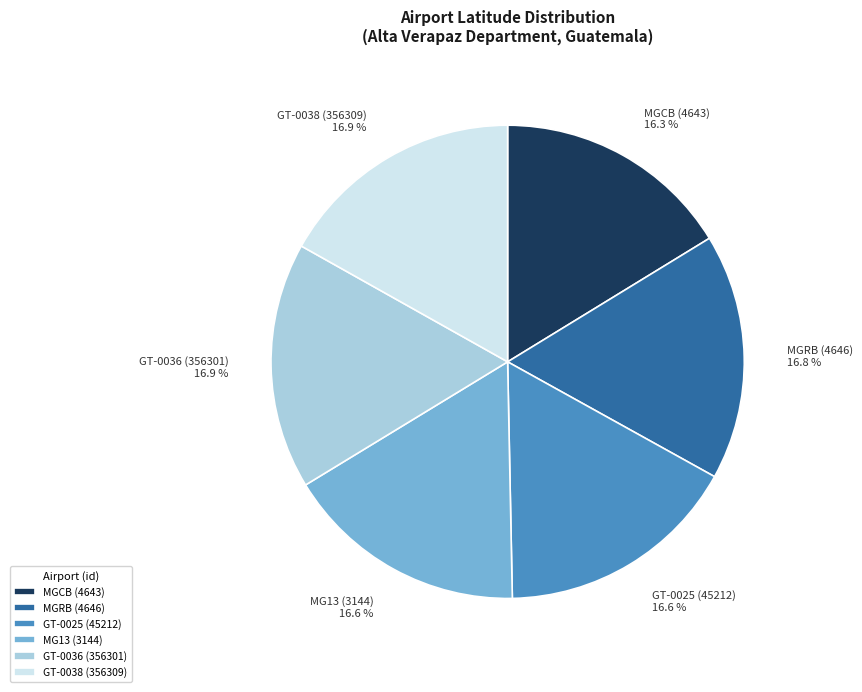

Approximately how many times larger is the value at MGRB (4646) compared to GT-0036 (356301)?

1.0